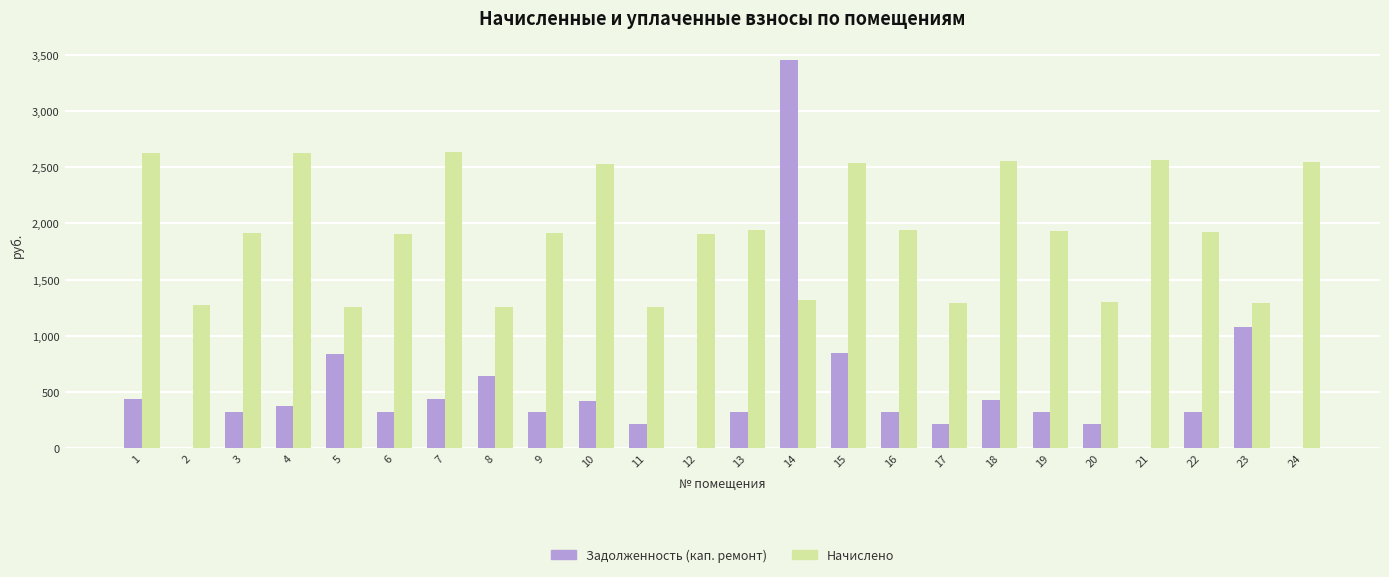

What is the sum of the Начислено values at 12 and 10?

4436.6